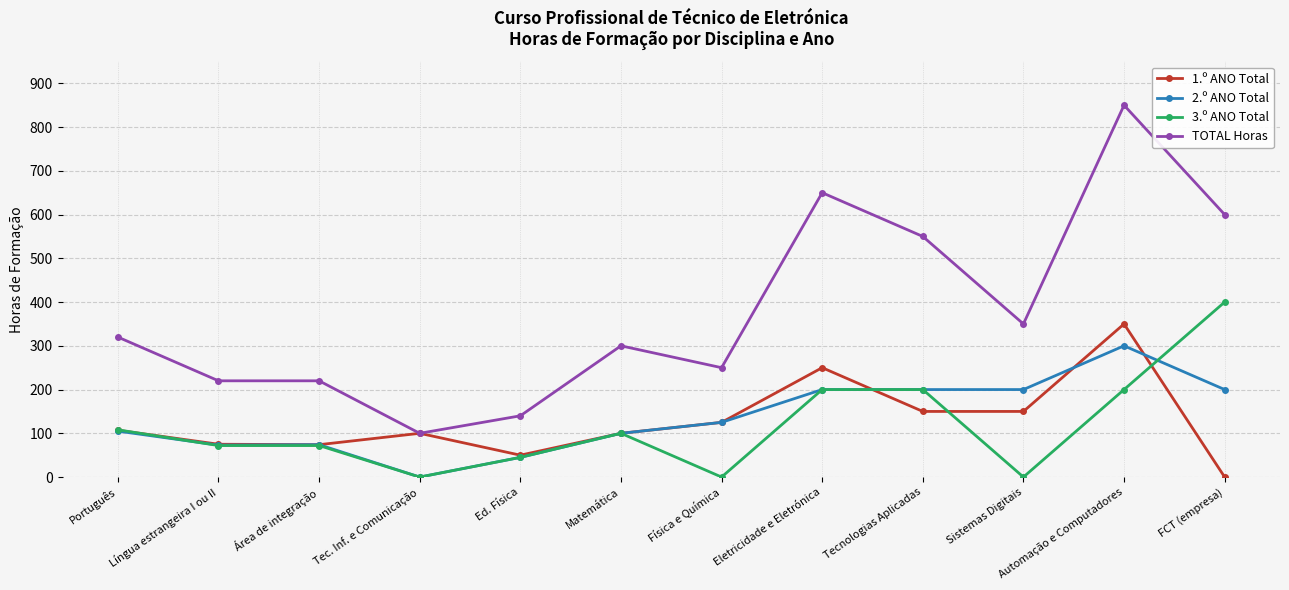

True or false: TOTAL Horas and 3.º ANO Total cross at least once.

False